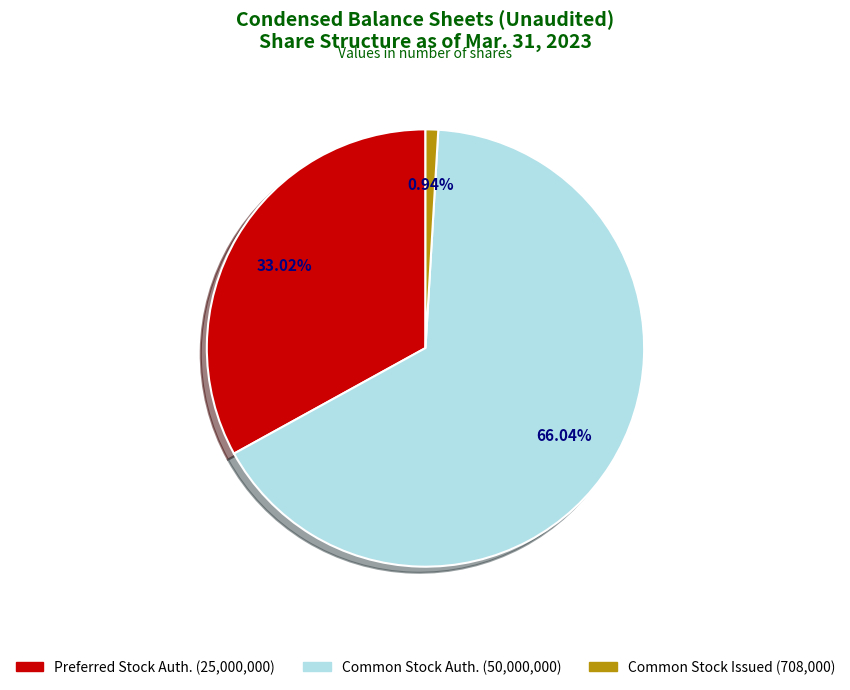

Between Common Stock Auth. (50,000,000) and Preferred Stock Auth. (25,000,000), which is larger?

Common Stock Auth. (50,000,000)